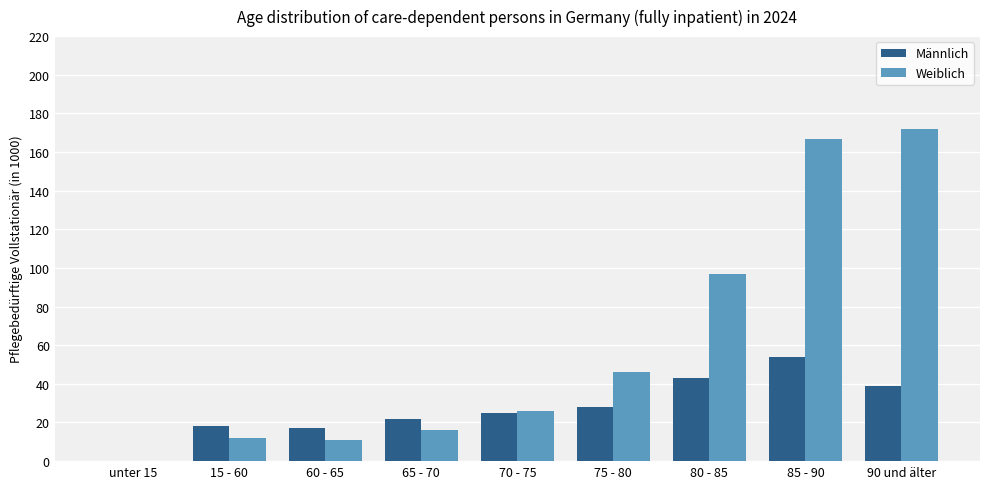

Which series changed the most between unter 15 and 60 - 65?

Männlich